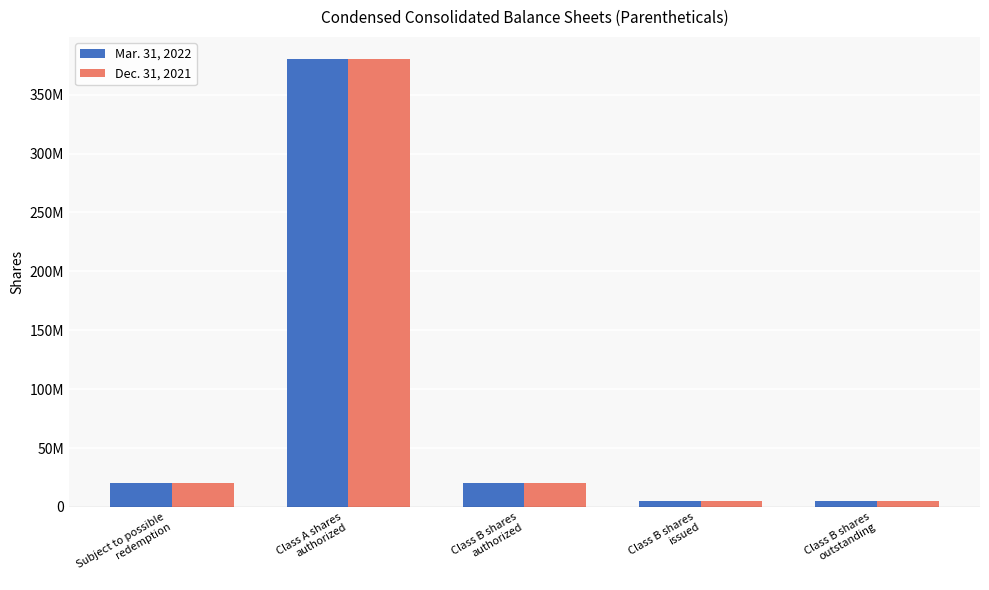

What position from the left is Class B shares
outstanding?

5